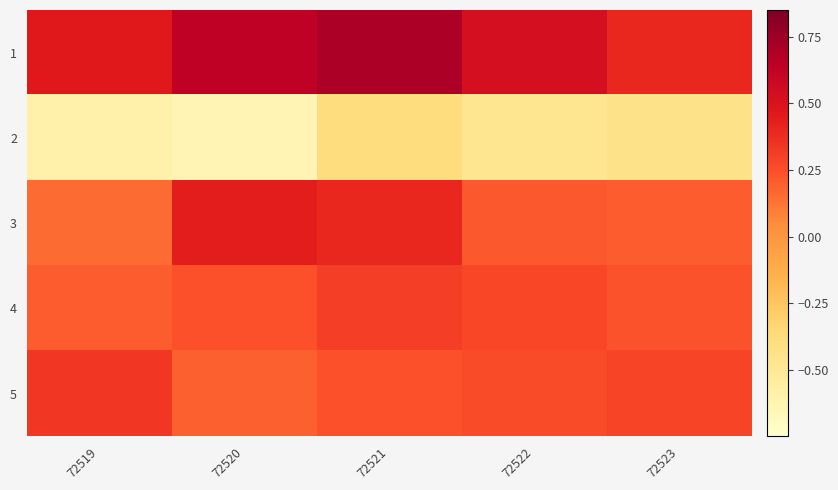

What is the total value across all series at 72523?

0.7